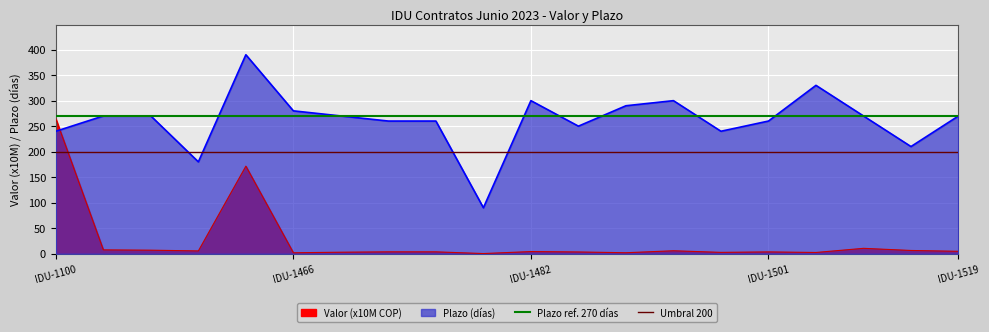

Is it true that Umbral 200 equals 200 at IDU-1466?

True